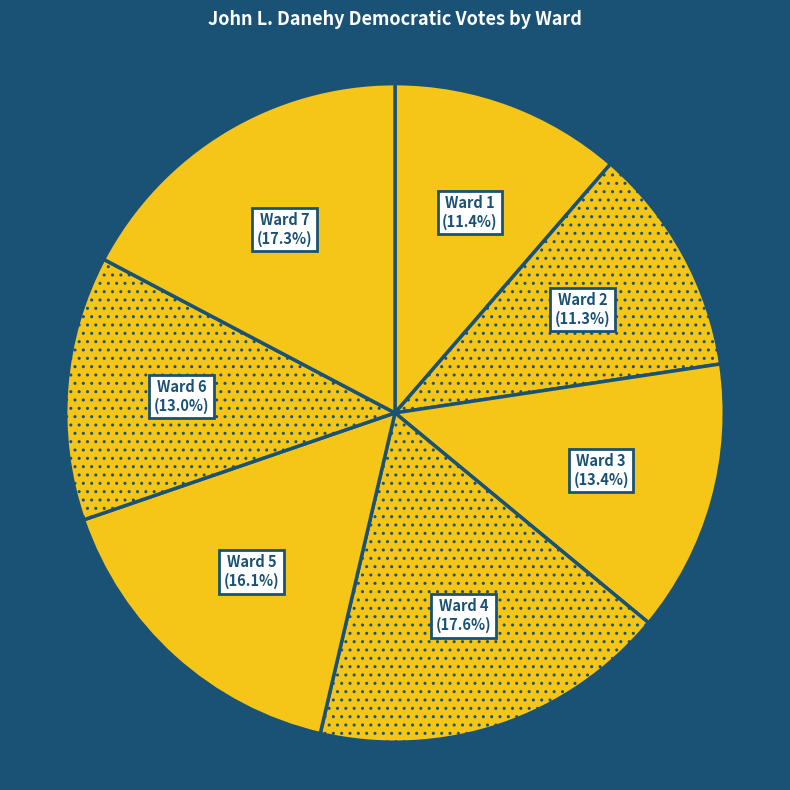

The Ward 4 slice represents 18% of the pie. True or false?

True